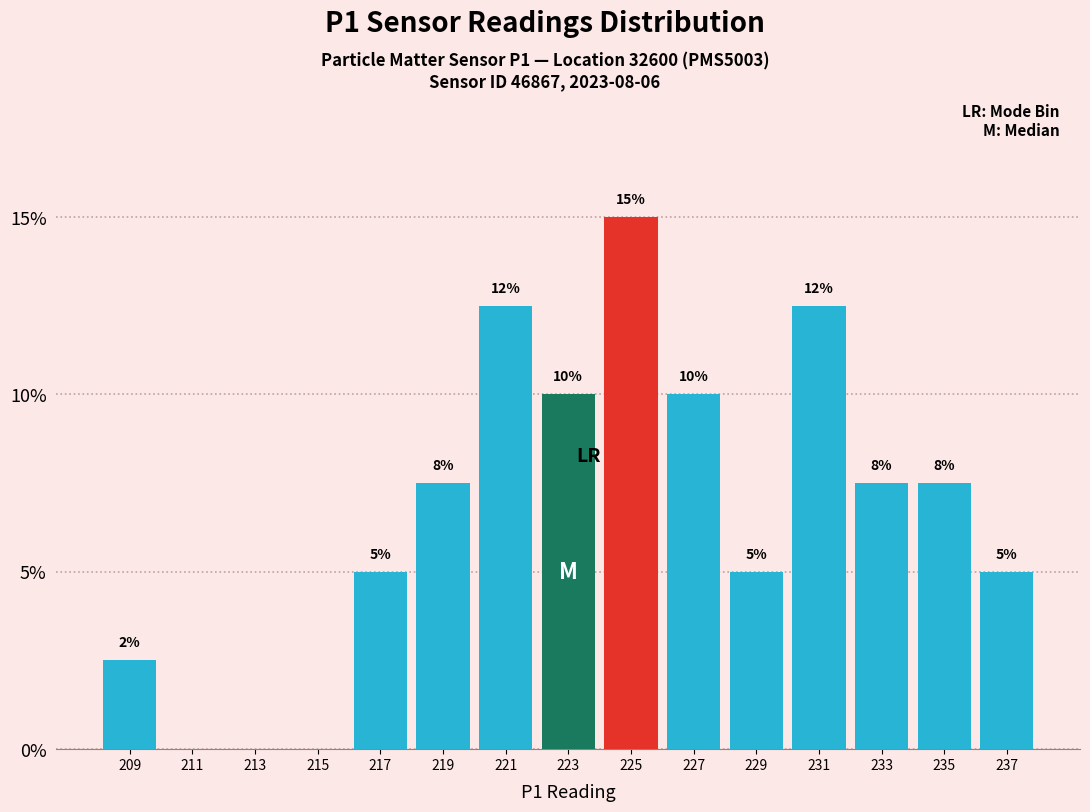

Between 209 and 217, which is larger?

217